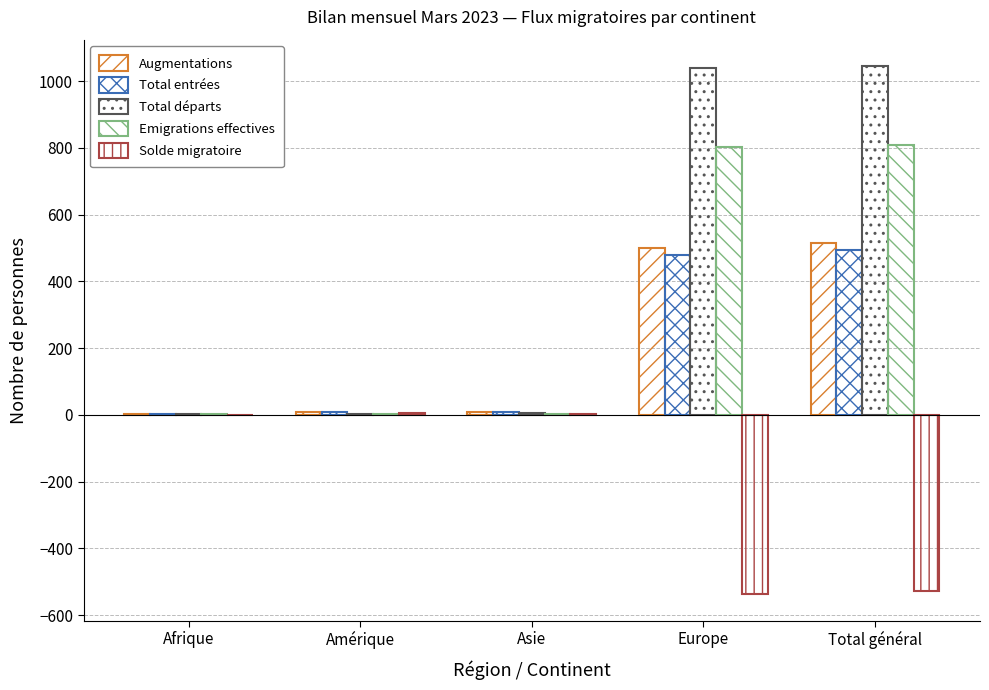

Is the value of Solde migratoire at Afrique greater than the value of Emigrations effectives at Asie?

No